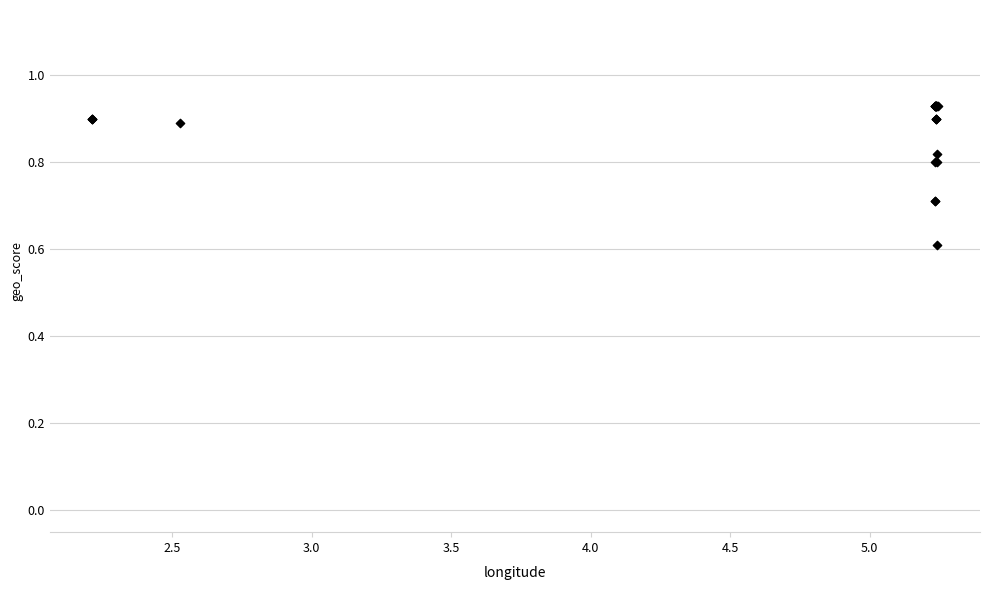

What Y value in the scatter plot is closest to 0?

0.6